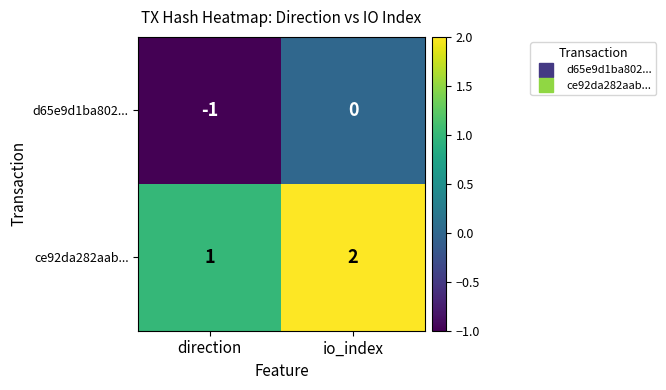

At which label is ce92da282aab... closest to 1?

direction